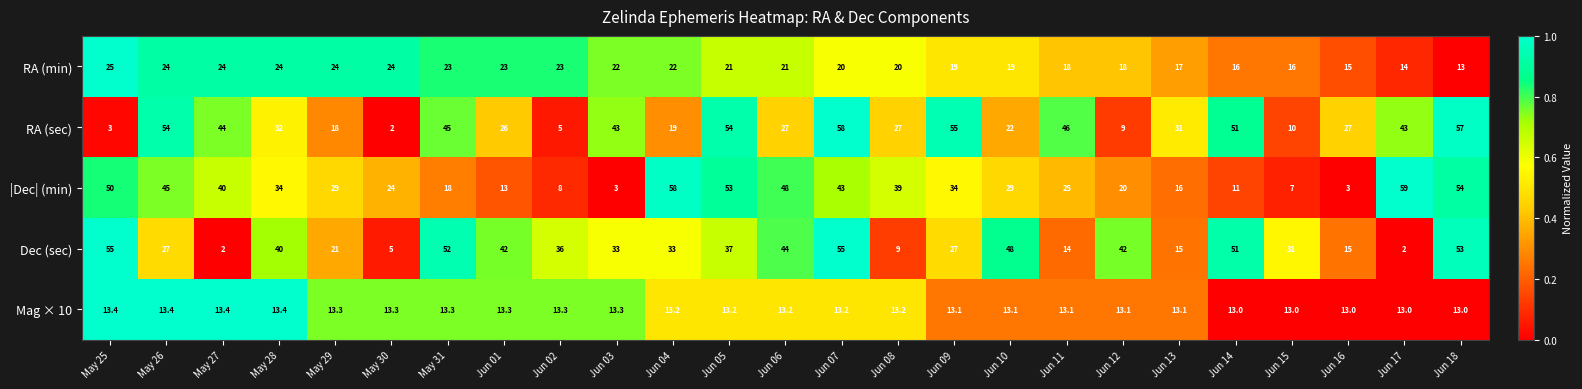

What is the average value of the RA (min) series?

20.2